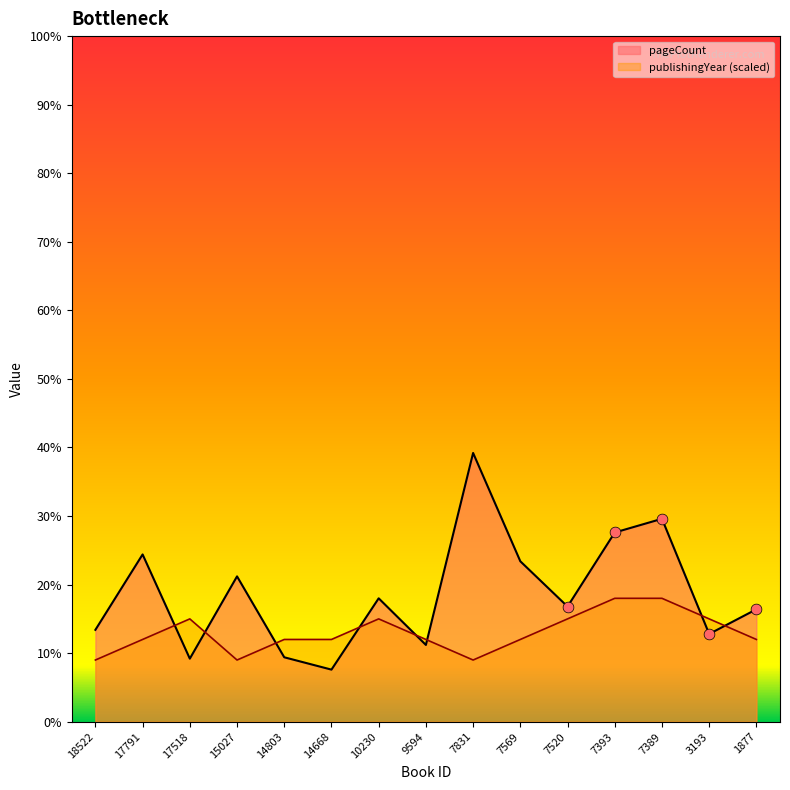

At which category is the sum across all series the highest?

7831